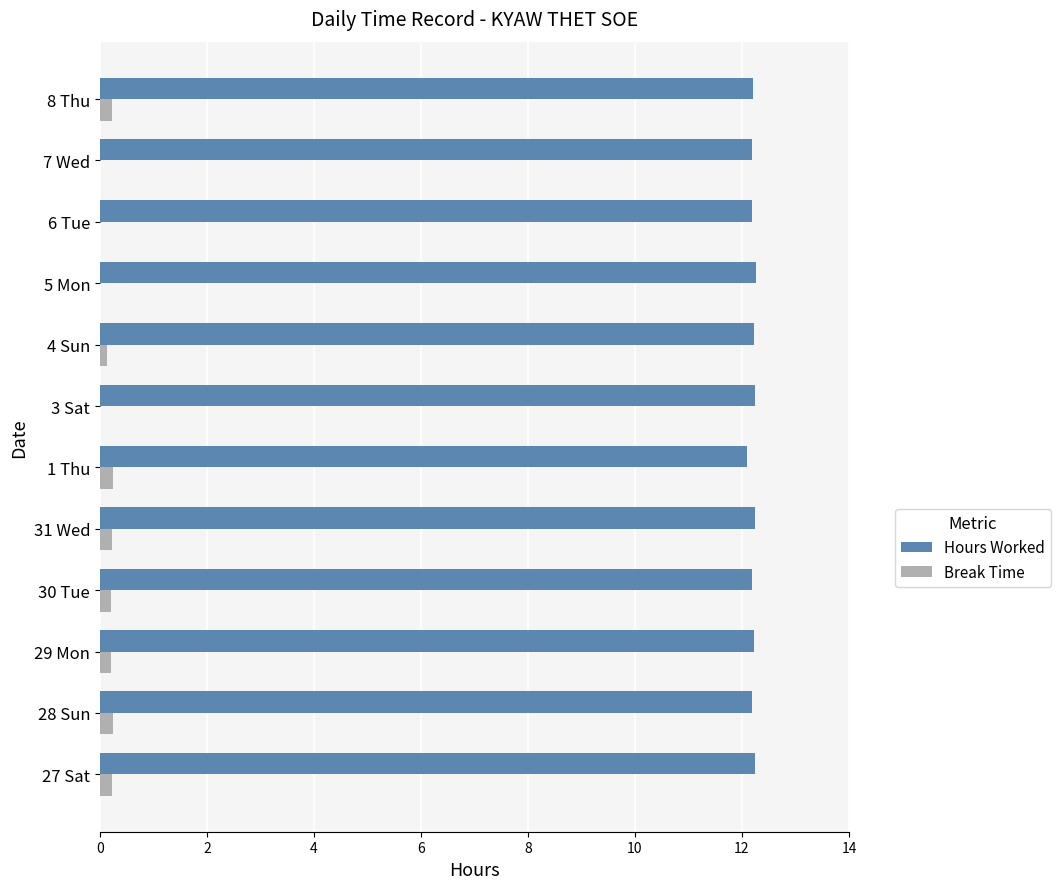

What is the greatest value displayed?

12.3